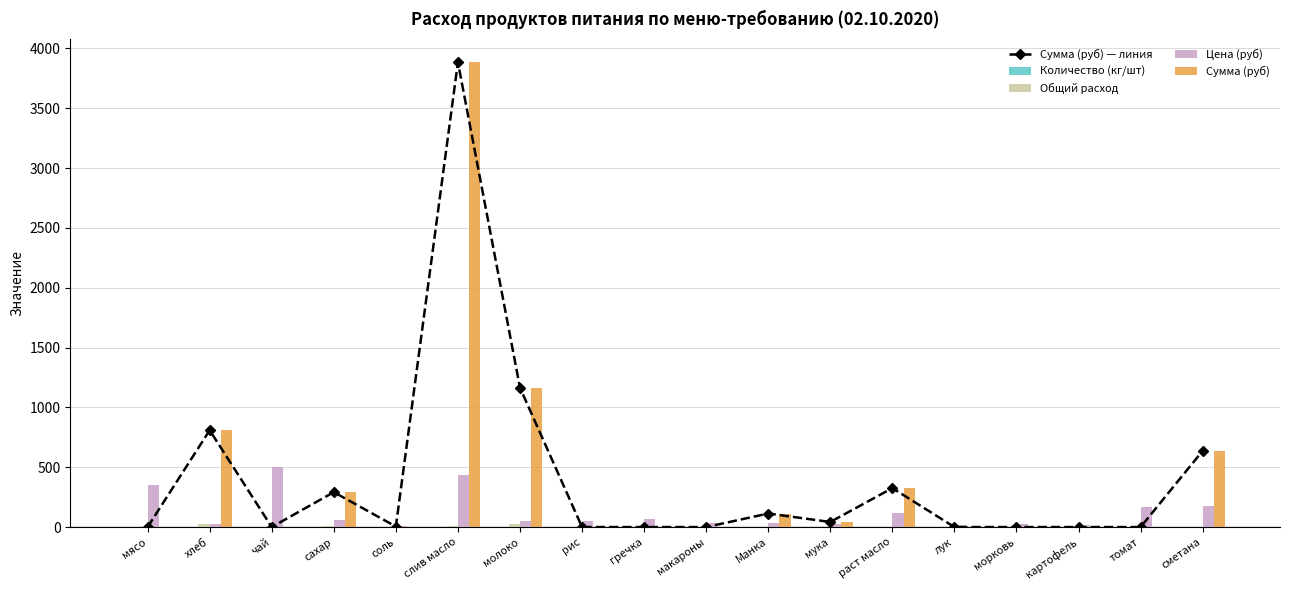

Which series changed the most between молоко and томат?

Сумма (руб) — линия